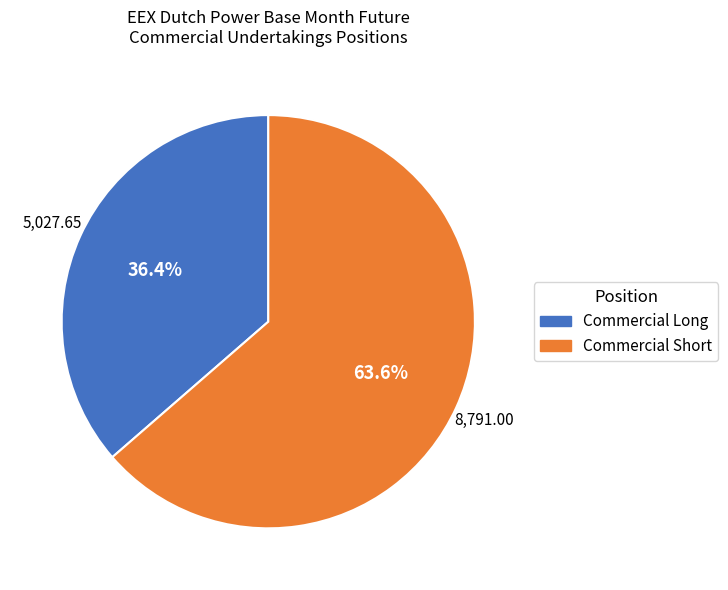

What is the smallest slice in the pie chart?

Commercial Long